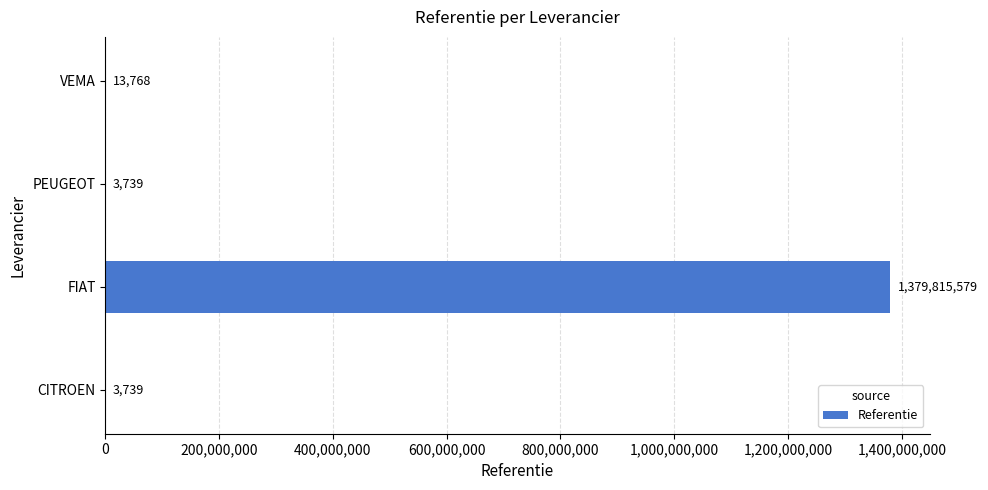

What is the greatest value displayed?

1379815579.3